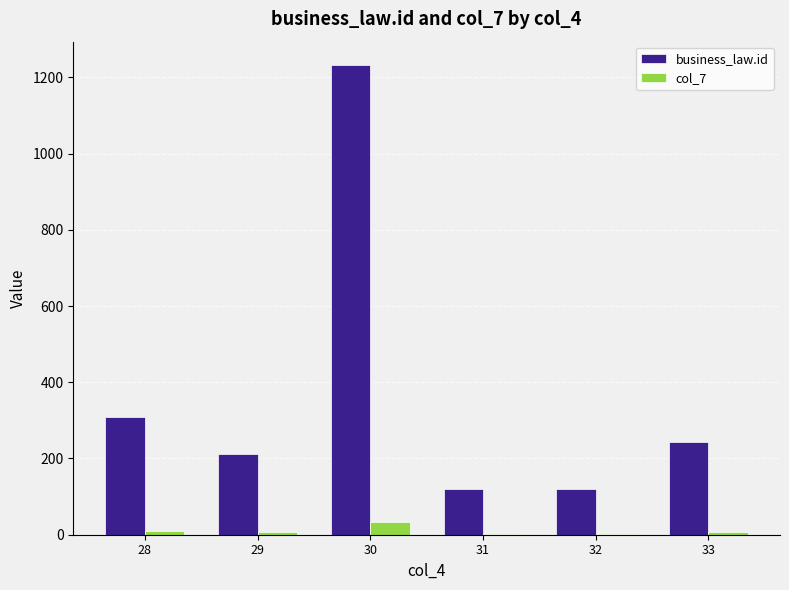

What is the maximum value shown in the chart?

1232